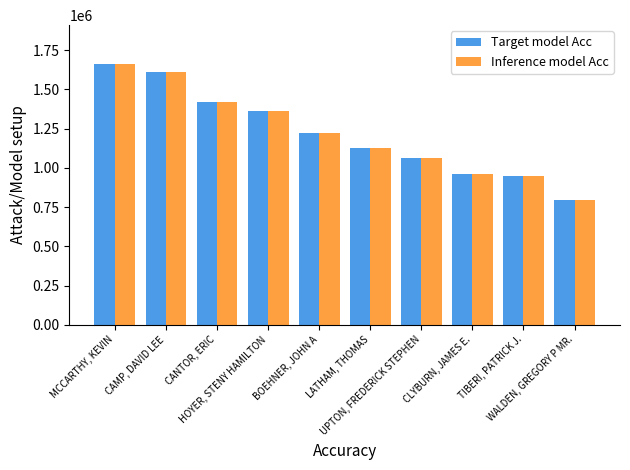

Read the Inference model Acc value at HOYER, STENY HAMILTON.

1362240.0